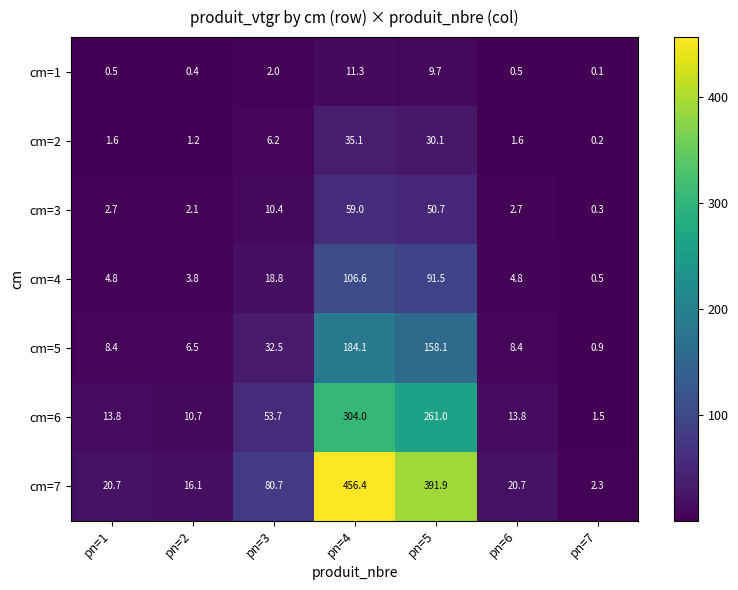

What is the total value across all series at pn=2?

40.8